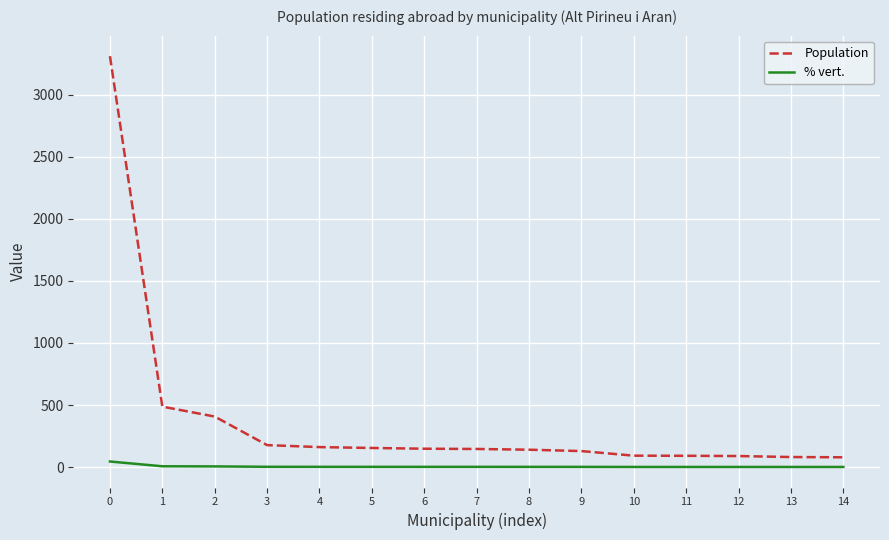

True or false: Population and % vert. intersect in this chart.

False